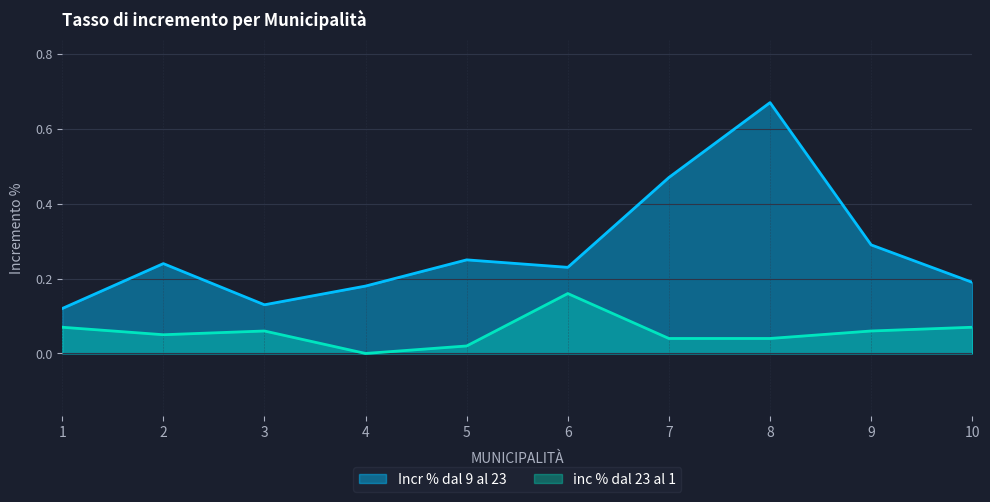

In inc % dal 23 al 1, how many points are lower than both neighbors (excluding endpoints)?

2